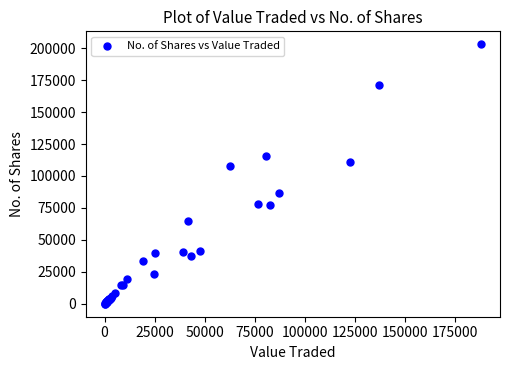

What Y value in the scatter plot is closest to 101521?

107672